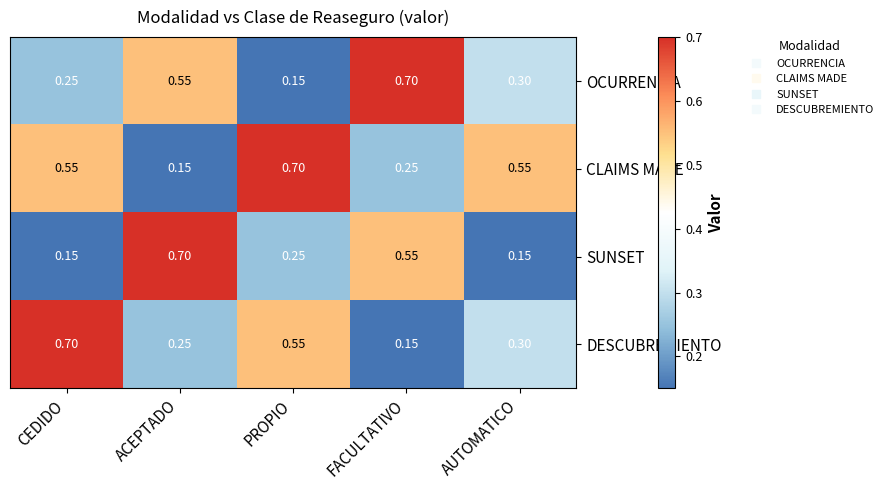

Where is OCURRENCIA nearest to the value 0?

PROPIO